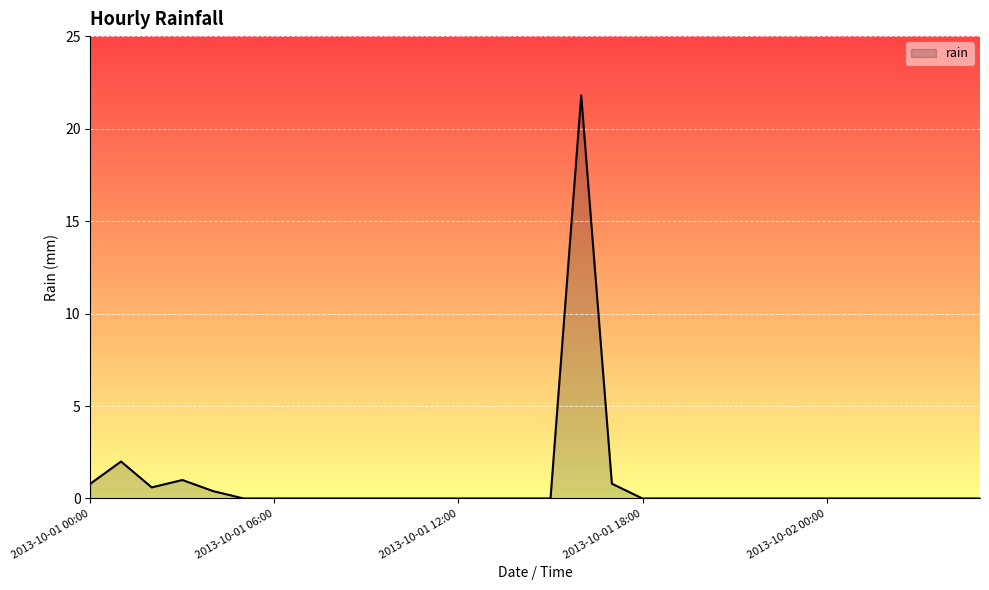

What is the greatest value displayed?

21.8